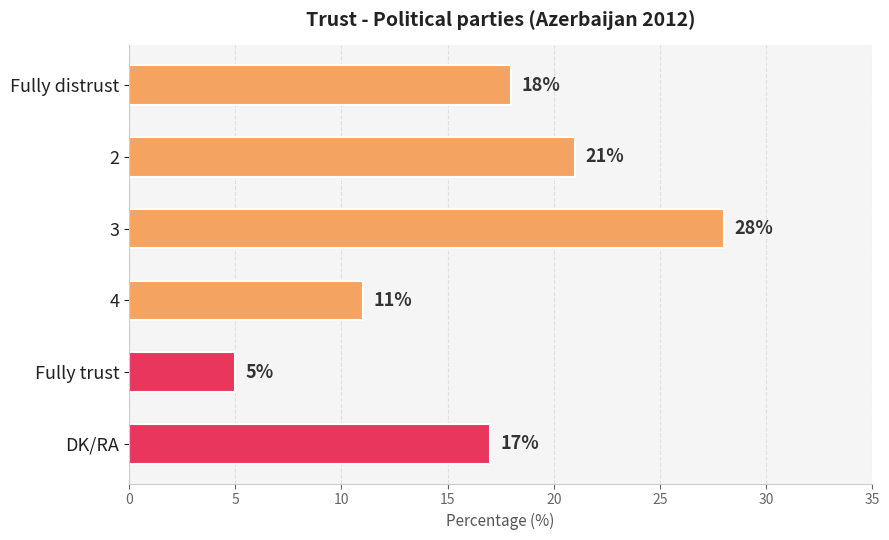

Reading top to bottom, extract all data points from this chart.

Fully distrust=18	2=21	3=28	4=11	Fully trust=5	DK/RA=17